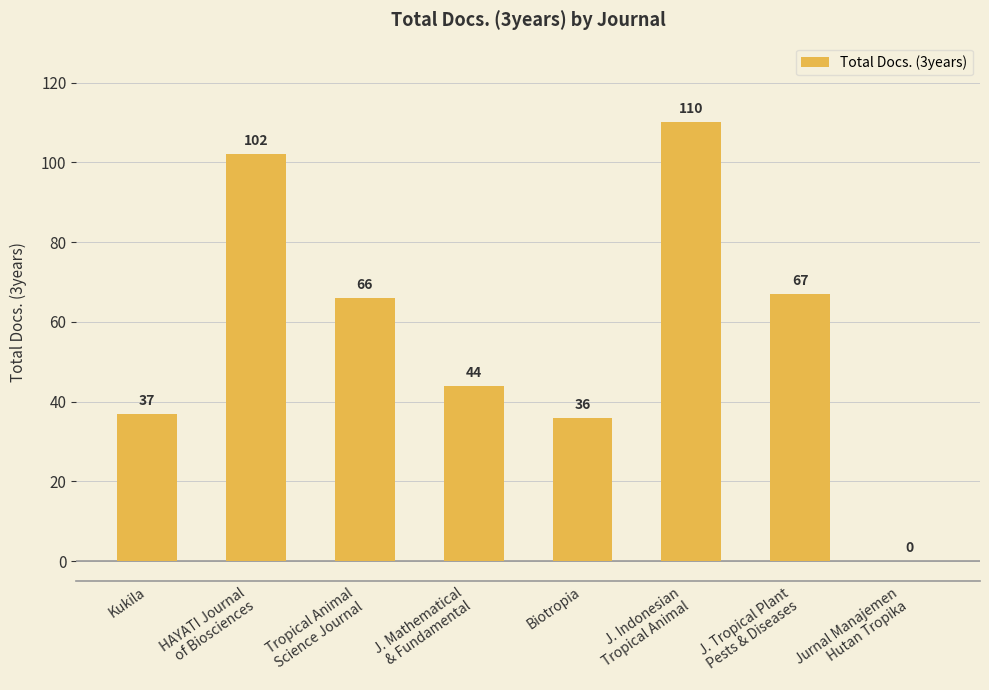

Which has a higher value, Biotropia or J. Indonesian
Tropical Animal?

J. Indonesian
Tropical Animal